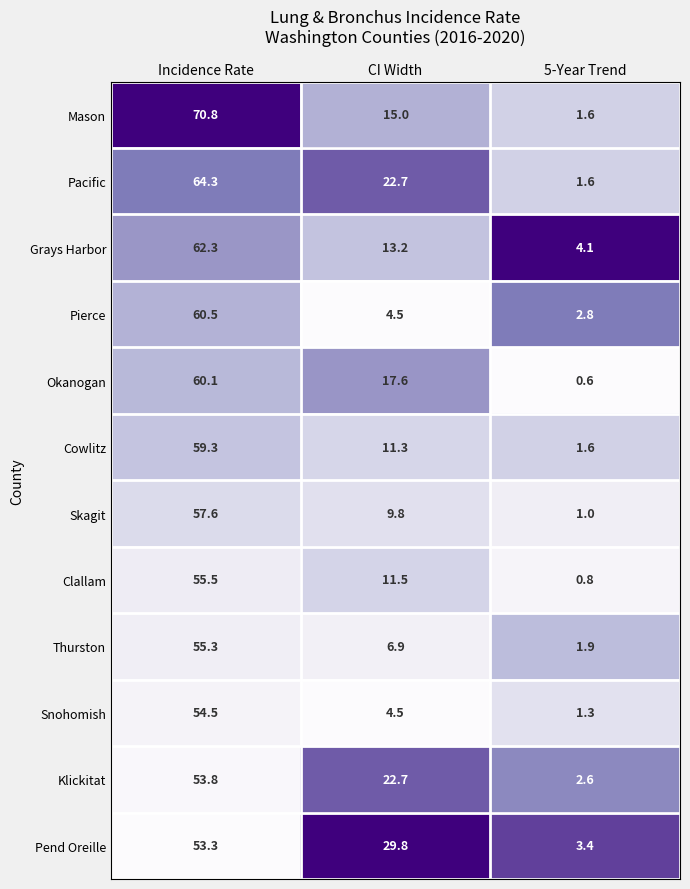

At how many categories does at least one series exceed 0?

3